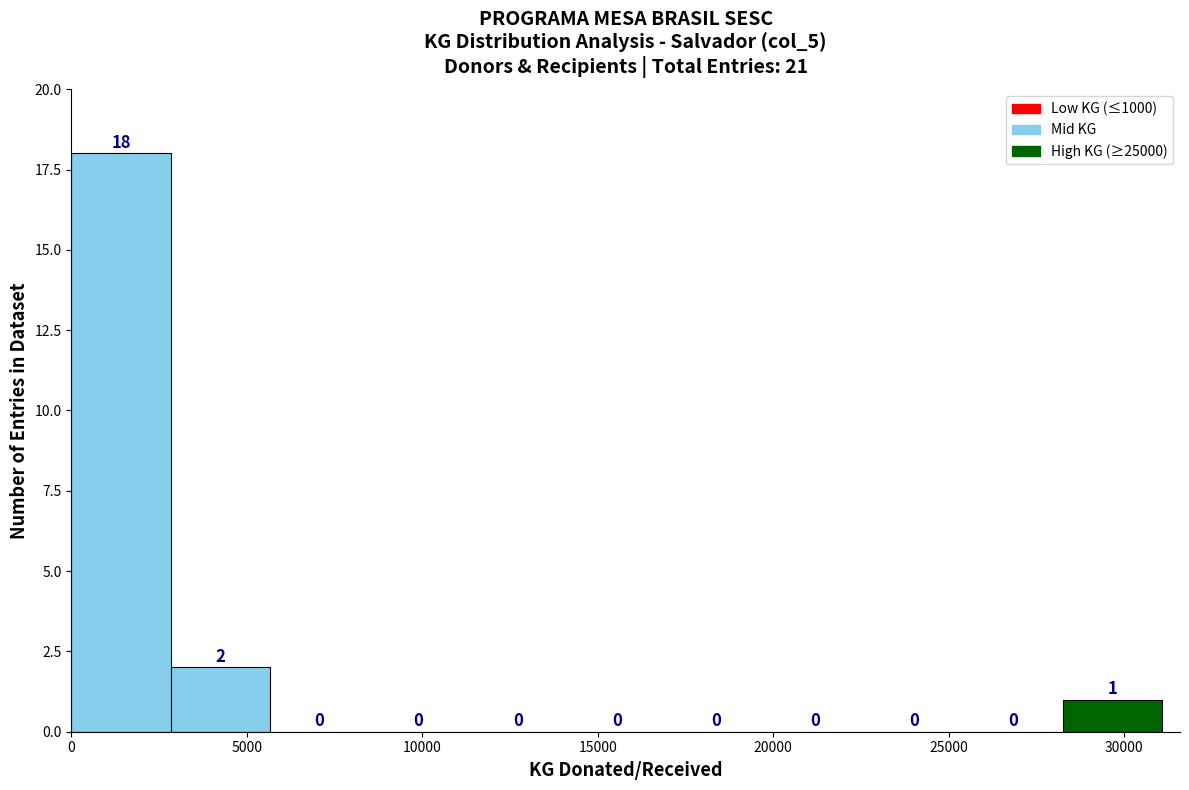

Reading left to right, list every bar in this chart as the range it spans on the x-axis followed by its height. The bar edges are not printed on the chart, so give them approximately, as read against the axis.

0 to 3000: 18
3000 to 5500: 2
5500 to 8500: 0
8500 to 11500: 0
11500 to 14000: 0
14000 to 17000: 0
17000 to 20000: 0
20000 to 22500: 0
22500 to 25500: 0
25500 to 28500: 0
28500 to 31000: 1